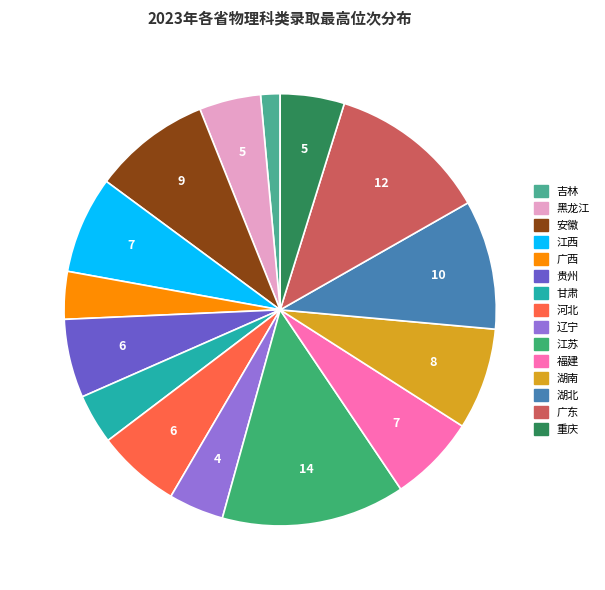

Which slice is the largest?

江苏